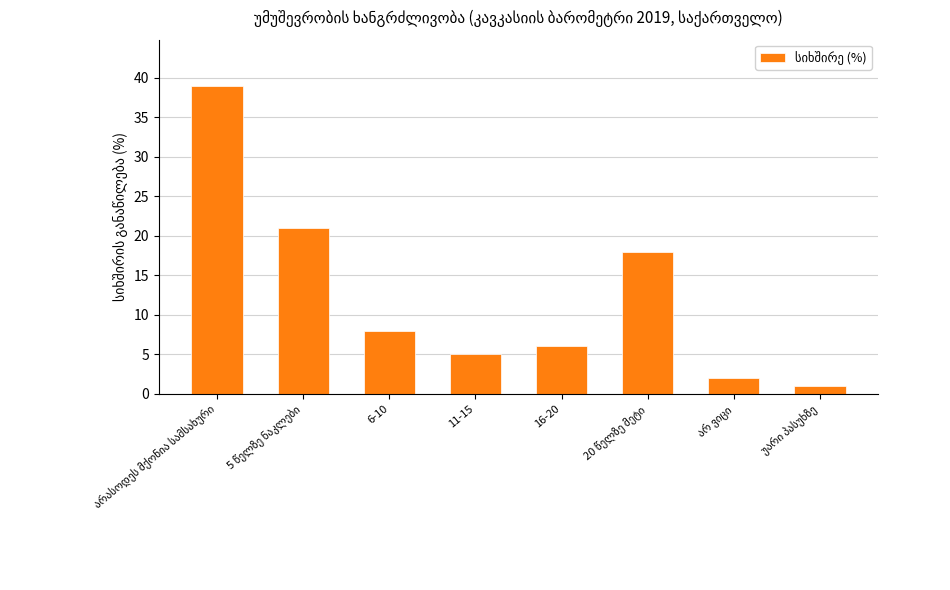

What is the maximum value shown in the chart?

39